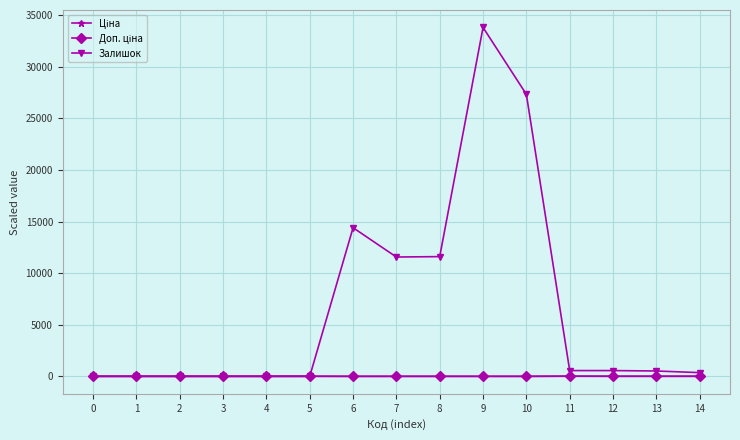

How many data points does each series have?

15